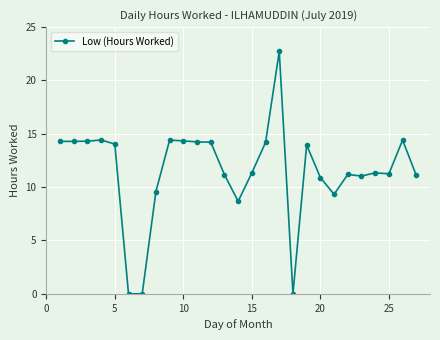

What is the value of the 1st point from the left?

14.3